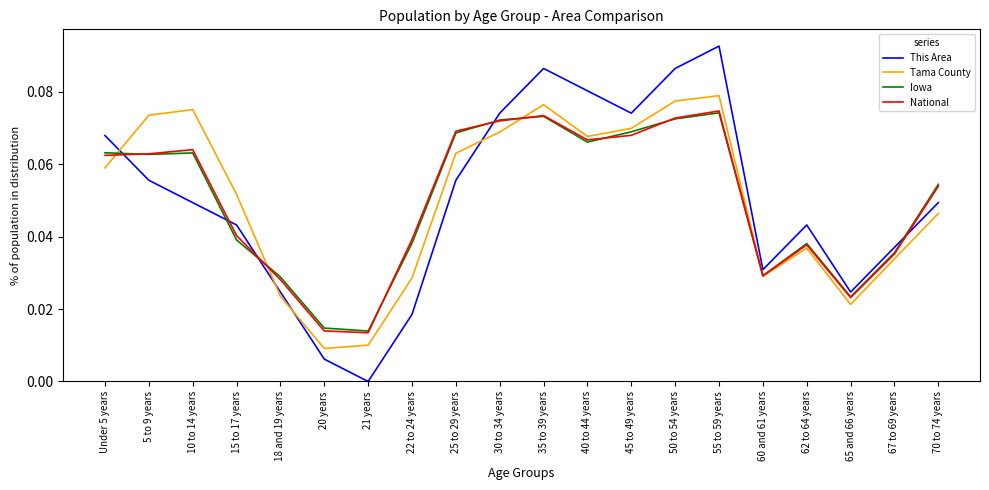

Between 62 to 64 years and 65 and 66 years, which series saw the biggest shift?

This Area